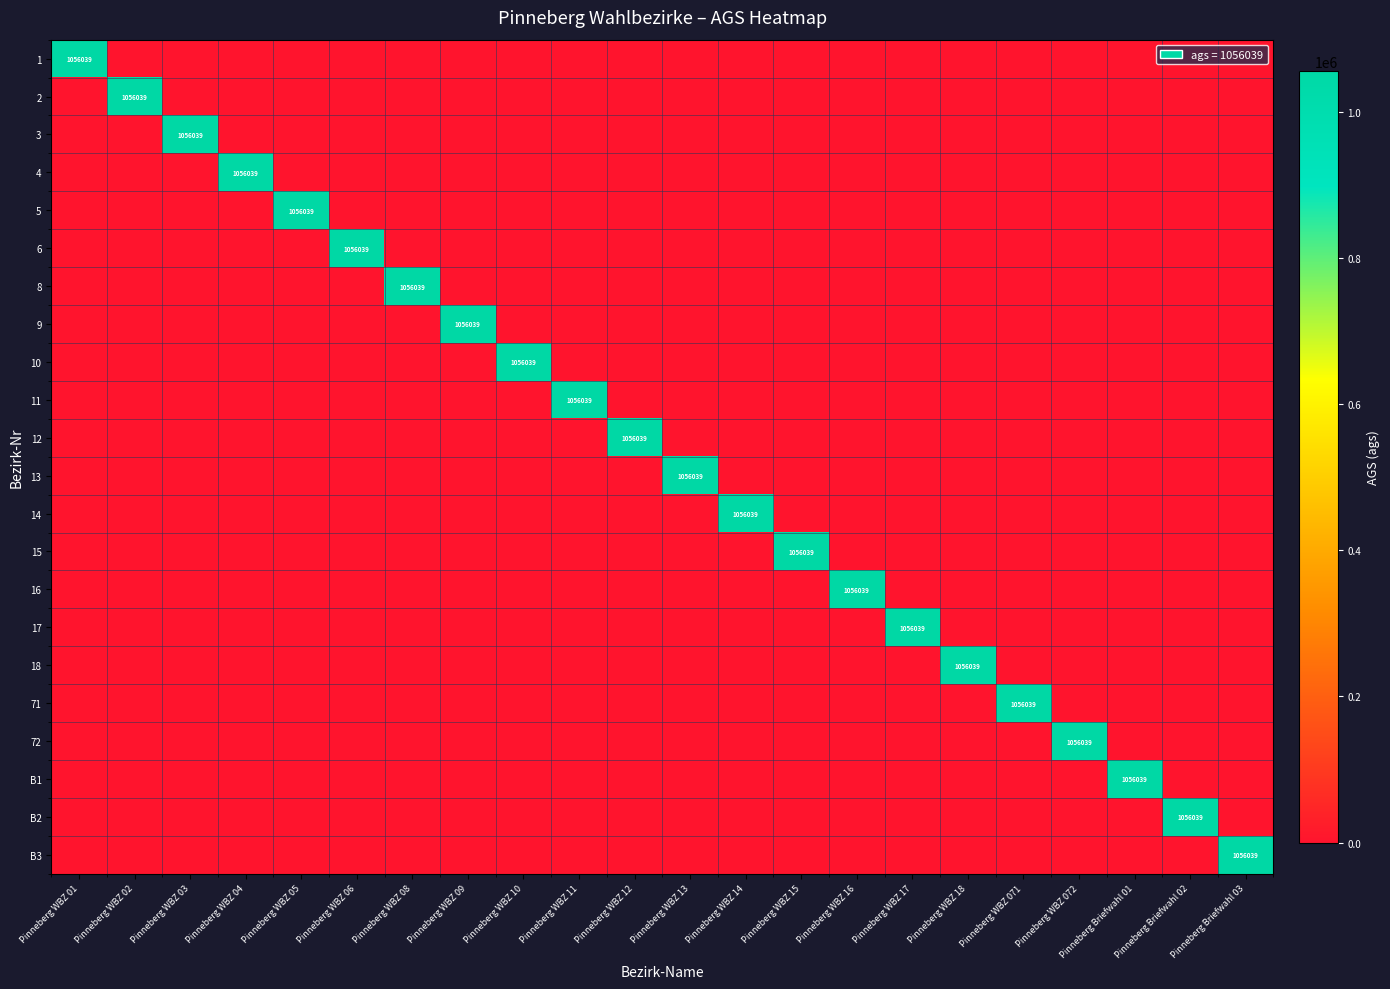

What is the total value across all series at Pinneberg WBZ 05?

1056039